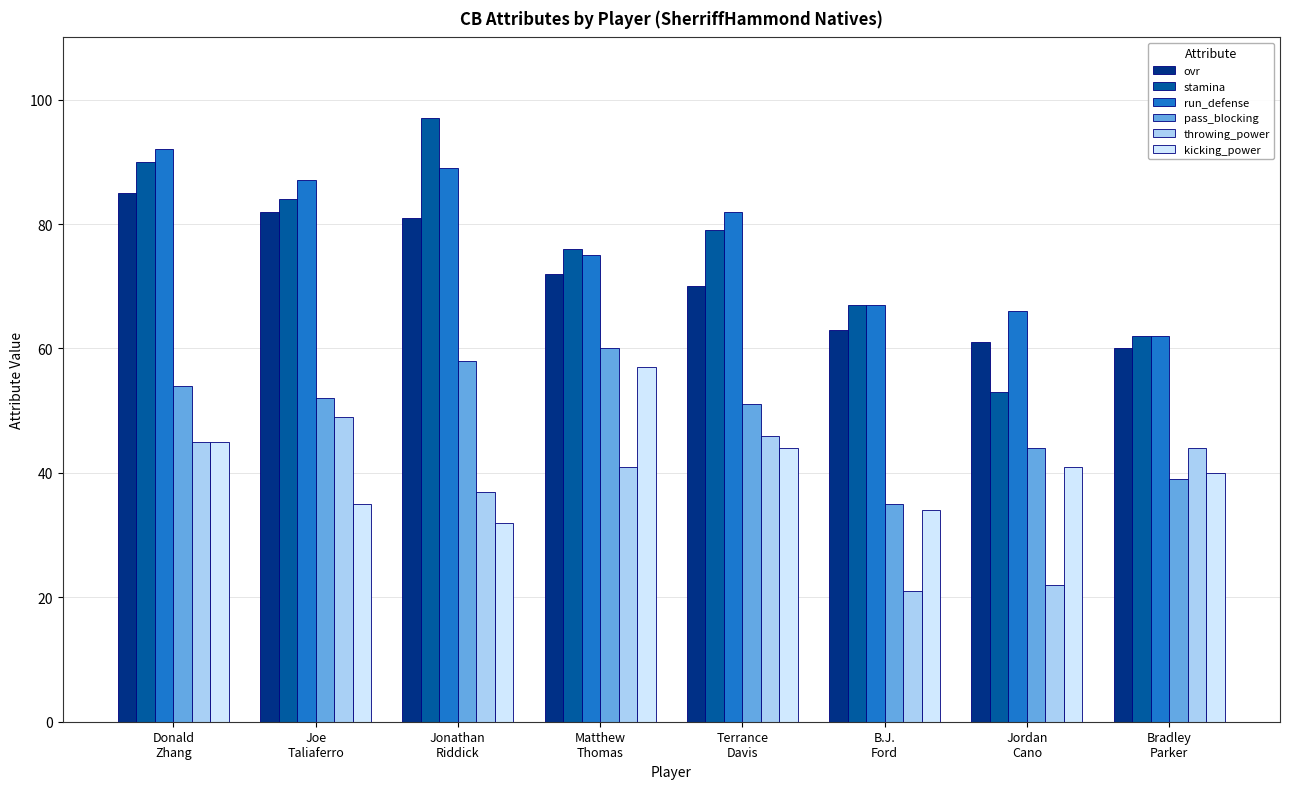

Is it true that run_defense equals 132 at Matthew
Thomas?

False